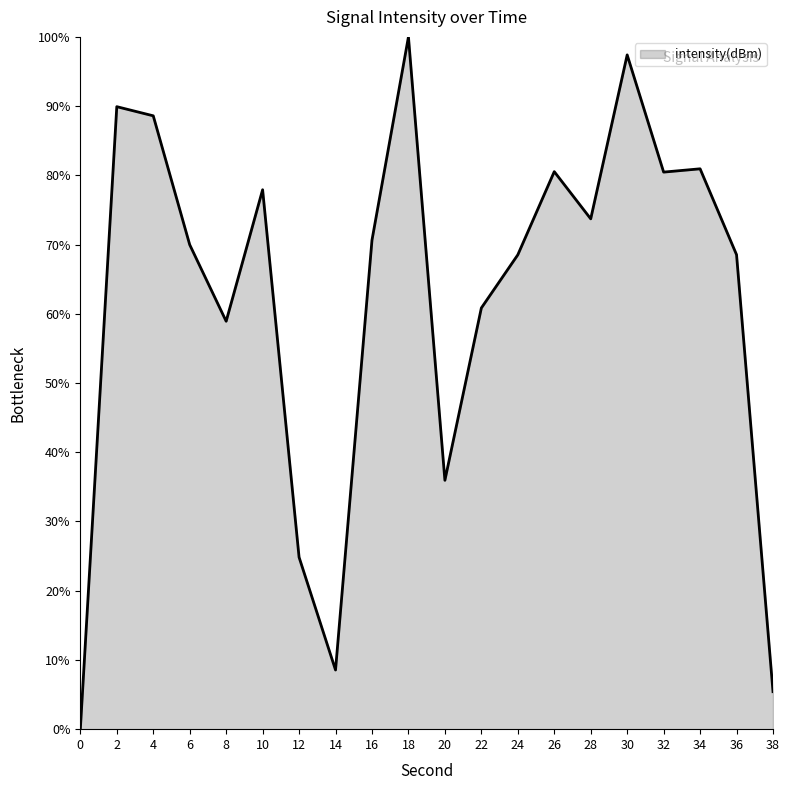

True or false: the data shows 58.9 at 8.

True